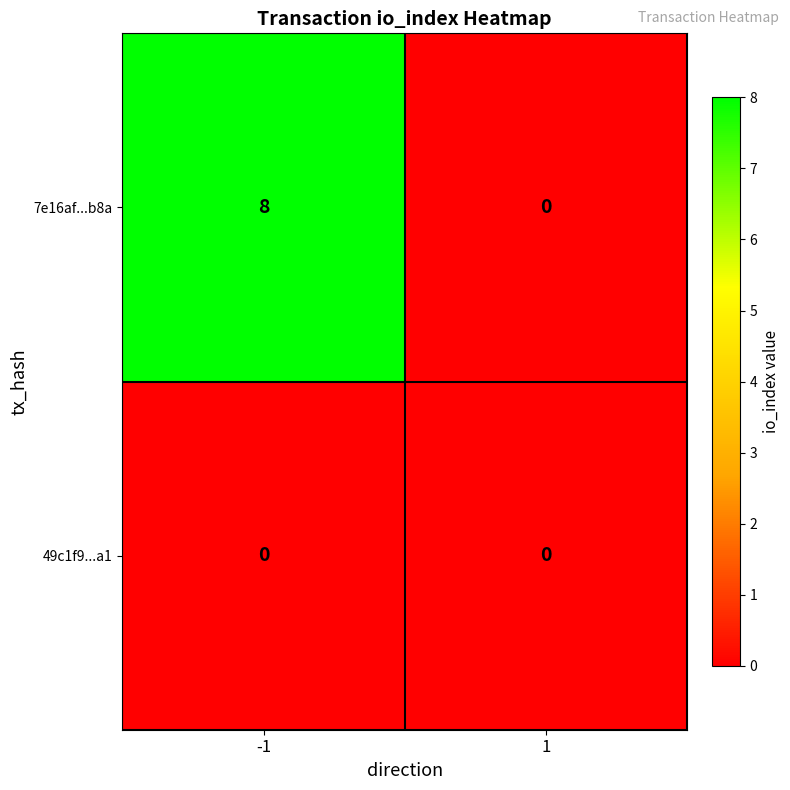

List the series in order of their overall mean, highest first.

7e16af...b8a, 49c1f9...a1